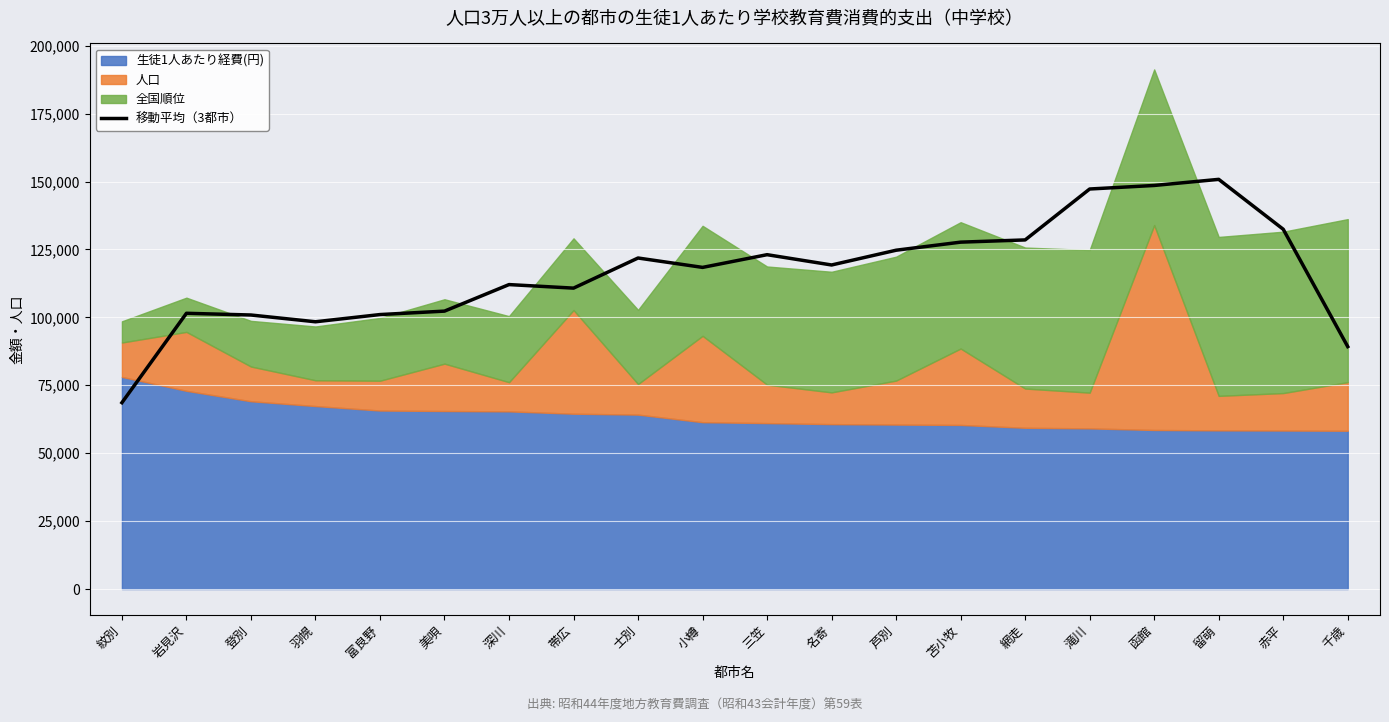

Rank the categories by value from lowest to highest.

紋別, 千歳, 羽幌, 登別, 富良野, 岩見沢, 美唄, 帯広, 深川, 小樽, 名寄, 士別, 三笠, 芦別, 苫小牧, 網走, 赤平, 滝川, 函館, 留萌